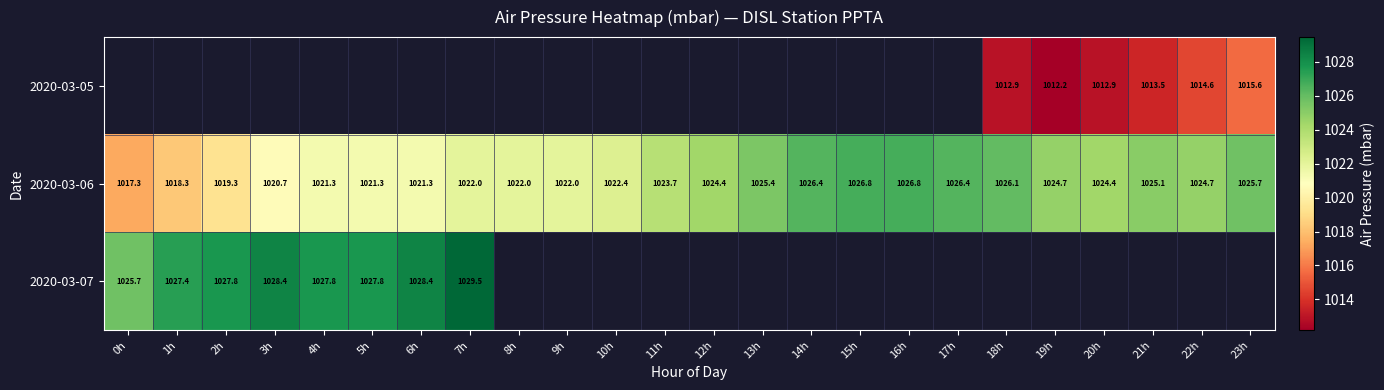

How many series are shown in this chart?

3